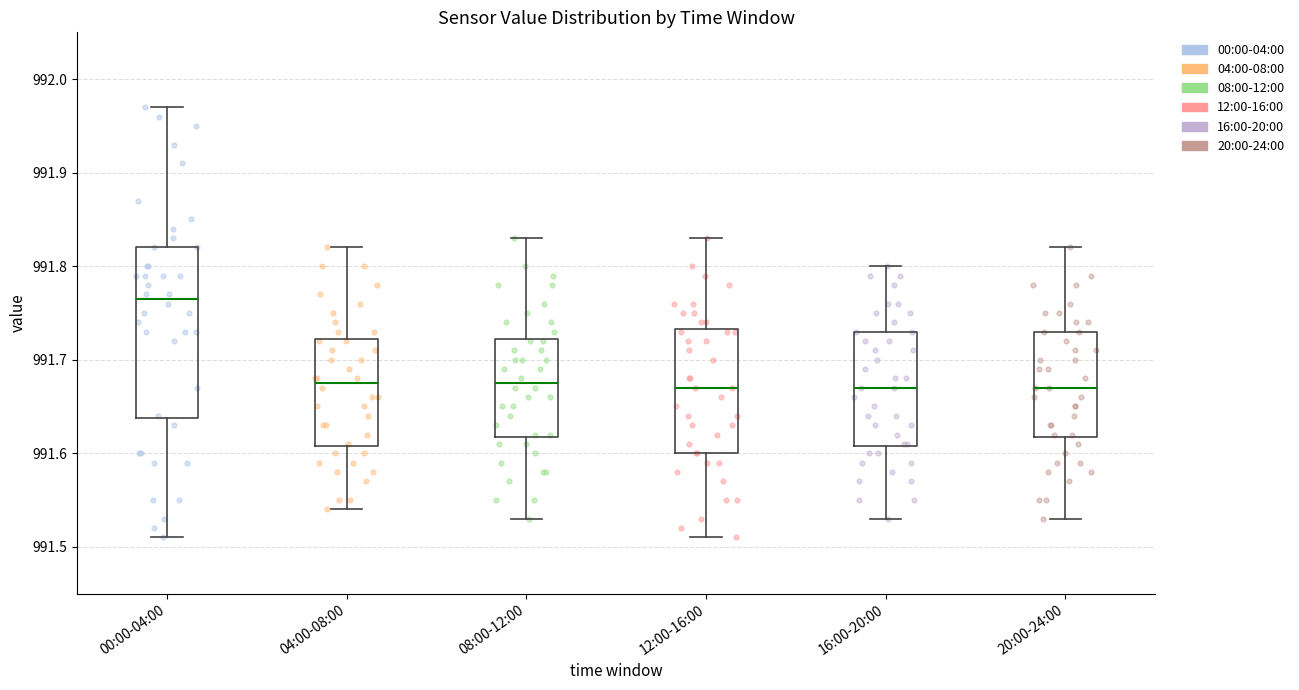

Where does the upper whisker of the box for 00:00-04:00 end on the y-axis? The values are not printed on the chart, so give them approximately, as read against the axis.

991.97